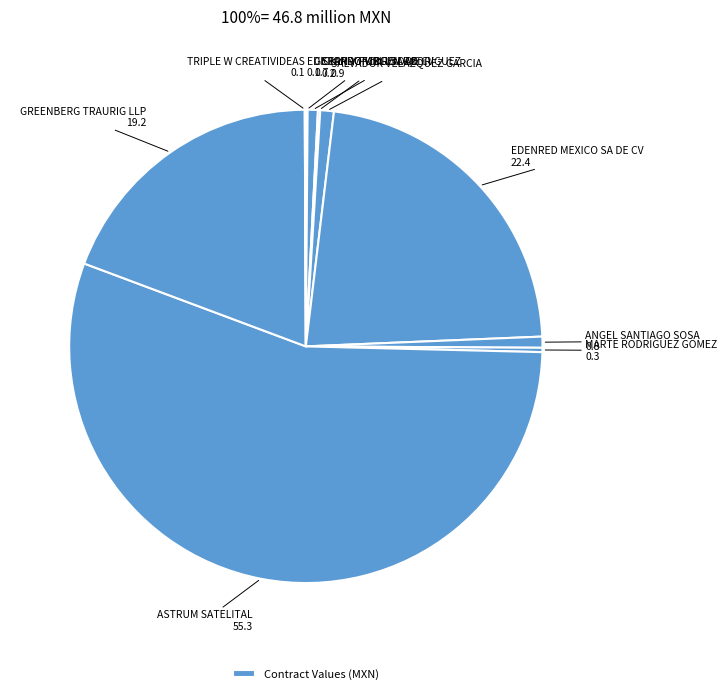

Which slice is the smallest?

TRIPLE W CREATIVIDEAS